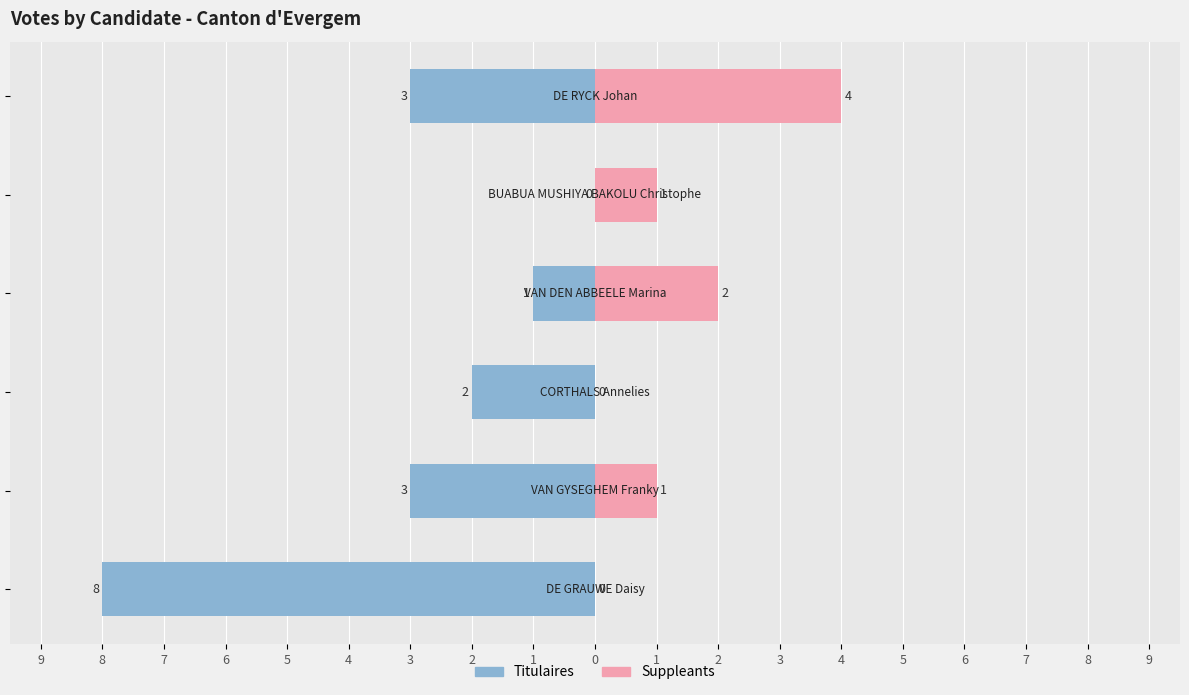

How many values in the Titulaires series are below -2?

3